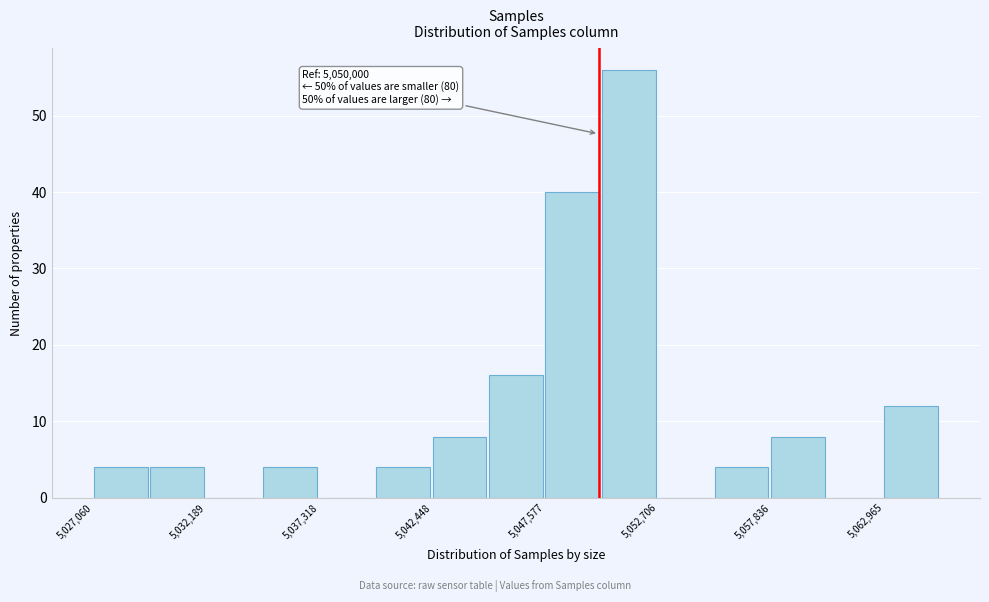

Read against the x-axis, roughly where is the centre of the tallest bar?

5051000